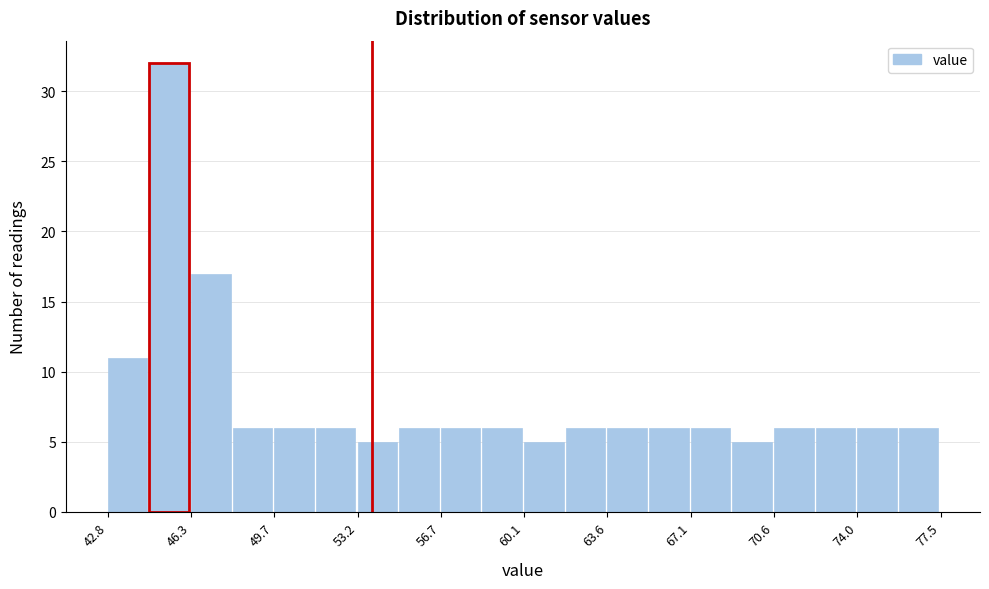

Read against the x-axis, roughly where is the centre of the tallest bar?

45.5